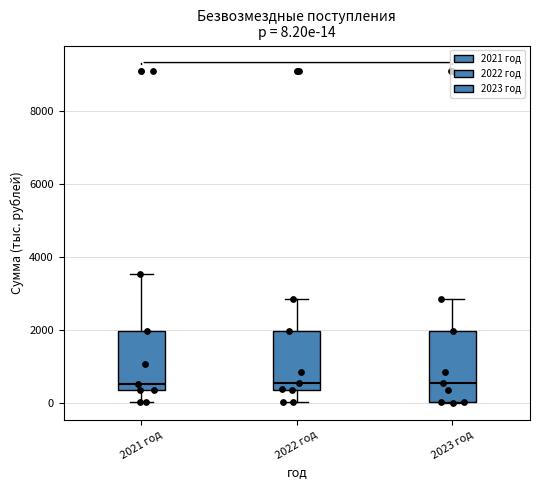

Comparing the boxes themselves (not the whiskers), which one is the tallest?

2023 год